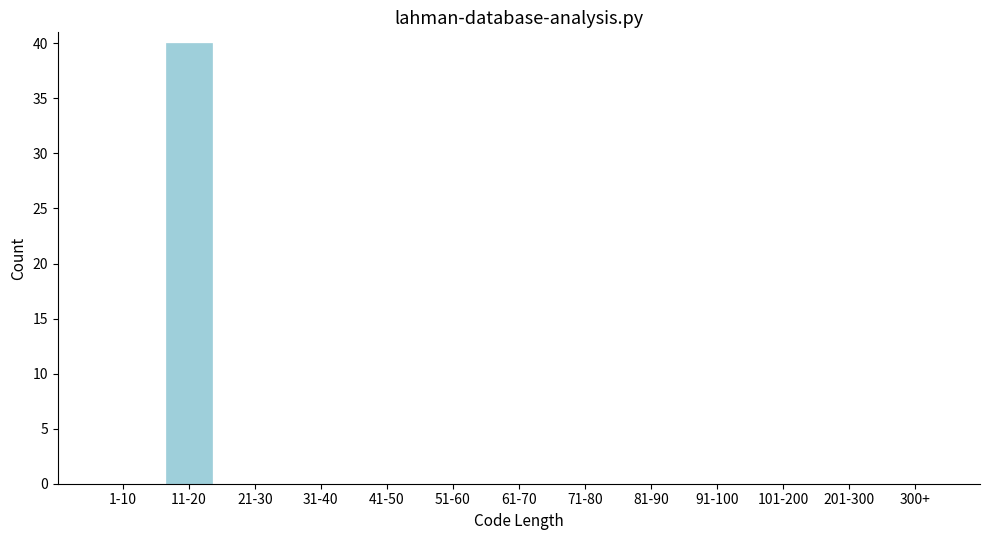

Reading left to right, transcribe all the data shown in this chart.

1-10=0	11-20=40	21-30=0	31-40=0	41-50=0	51-60=0	61-70=0	71-80=0	81-90=0	91-100=0	101-200=0	201-300=0	300+=0